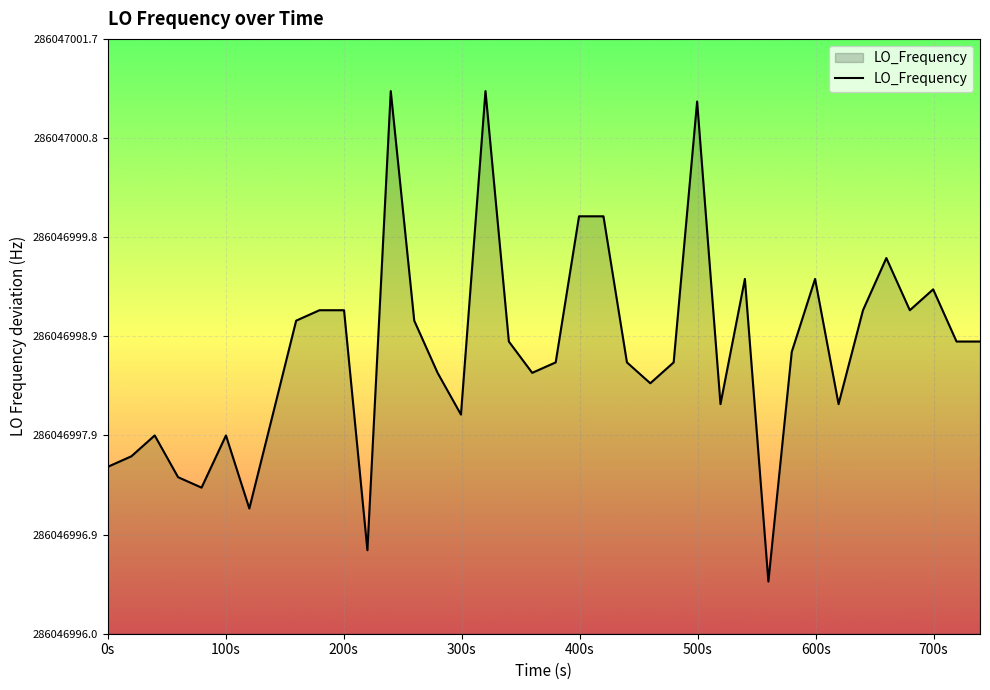

True or false: the data has more than 0 interior local peaks.

True